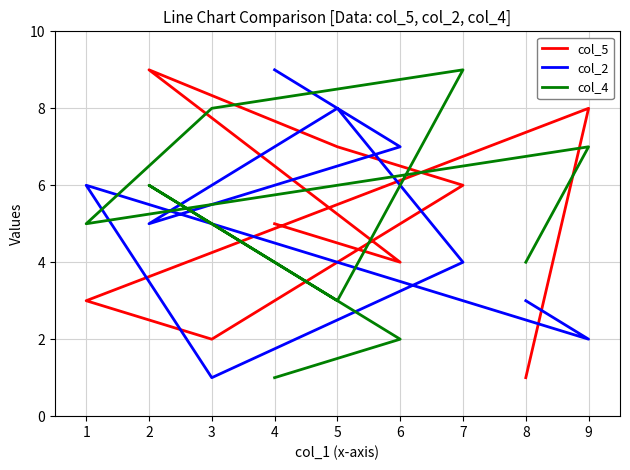

Reading right to left, list all the values displayed in this chart.

col_5: 1	8	3	2	6	7	9	4	5
col_2: 3	2	6	1	4	8	5	7	9
col_4: 4	7	5	8	9	3	6	2	1